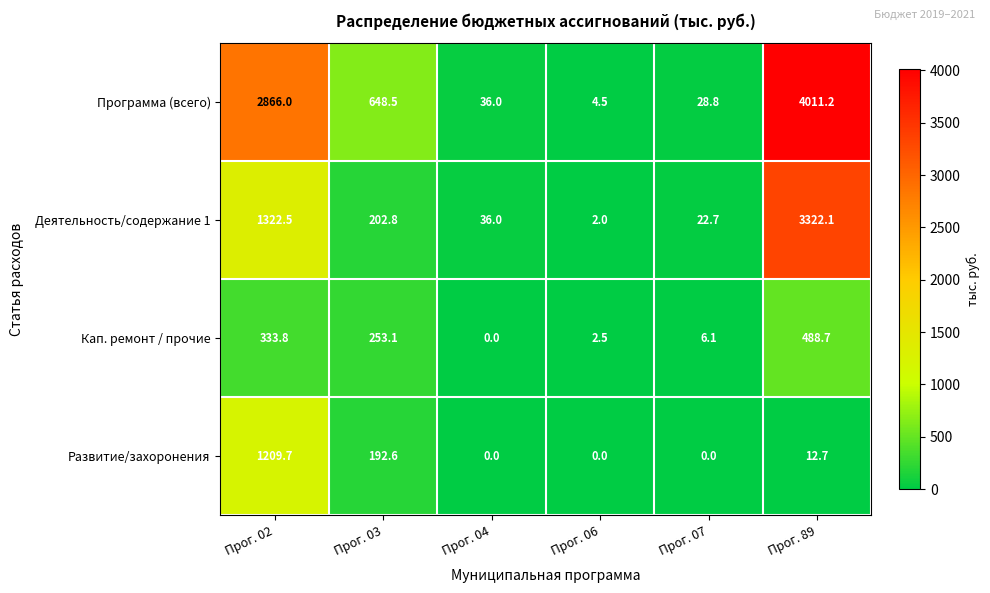

At which label does Кап. ремонт / прочие reach its minimum?

Прог. 04